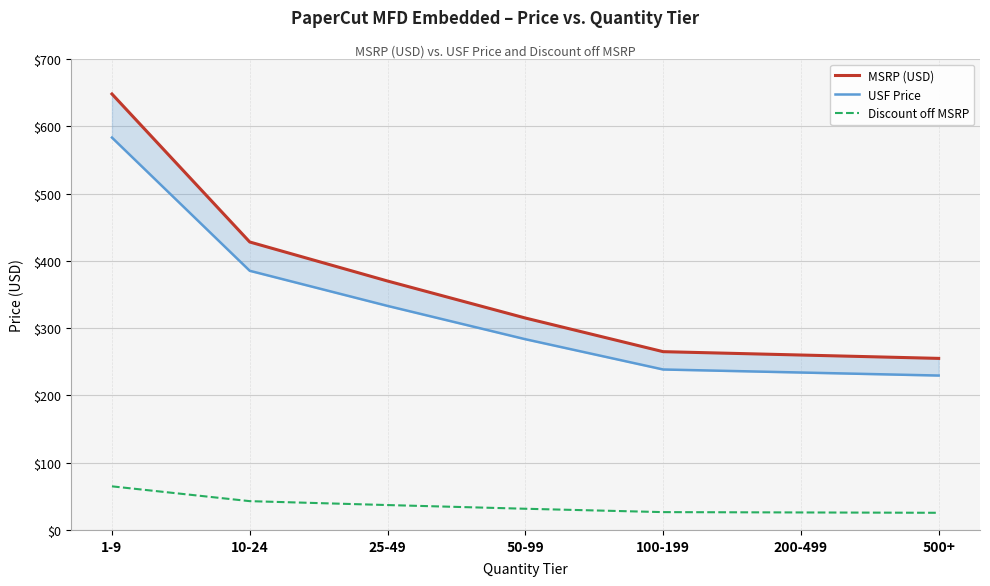

True or false: USF Price has a value of 229.5 at 500+.

True